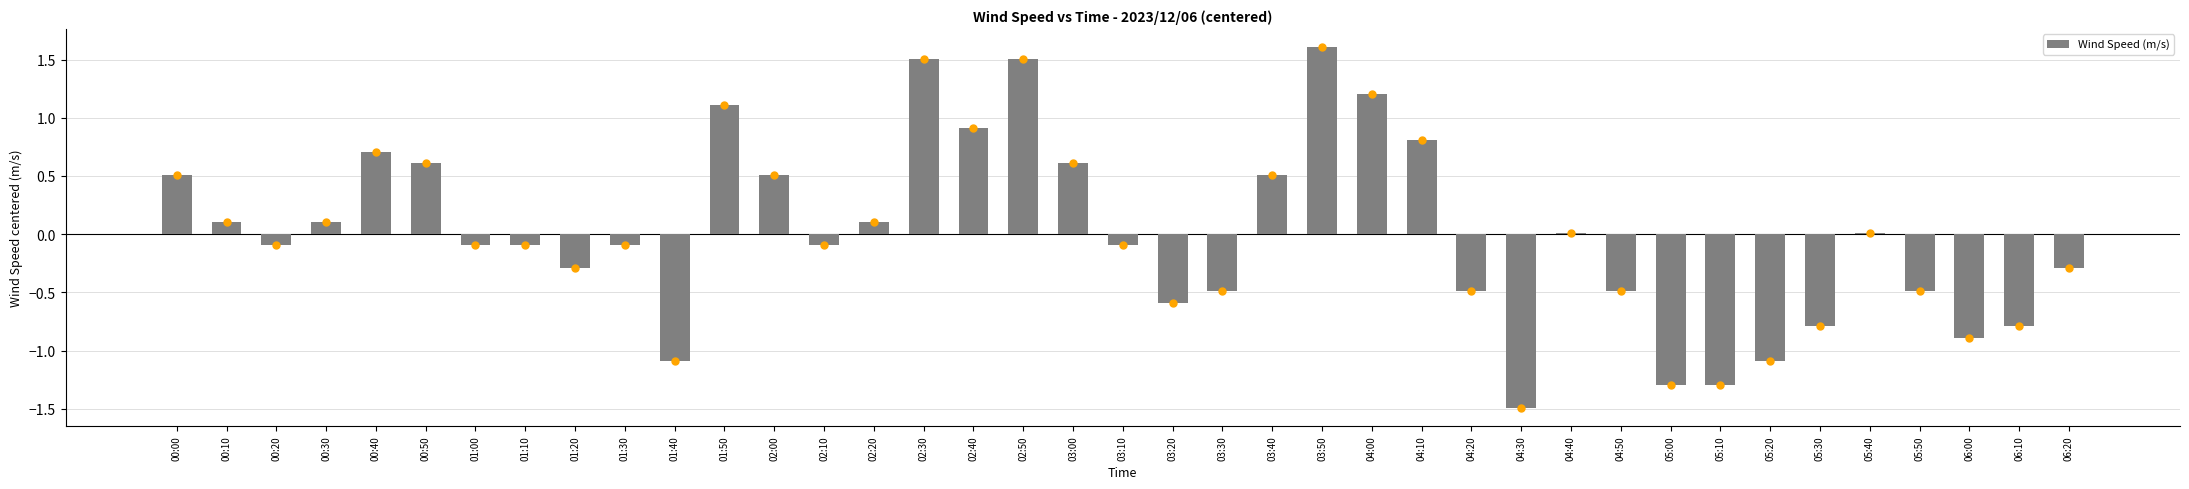

The value at 06:00 is -1.3. True or false?

False